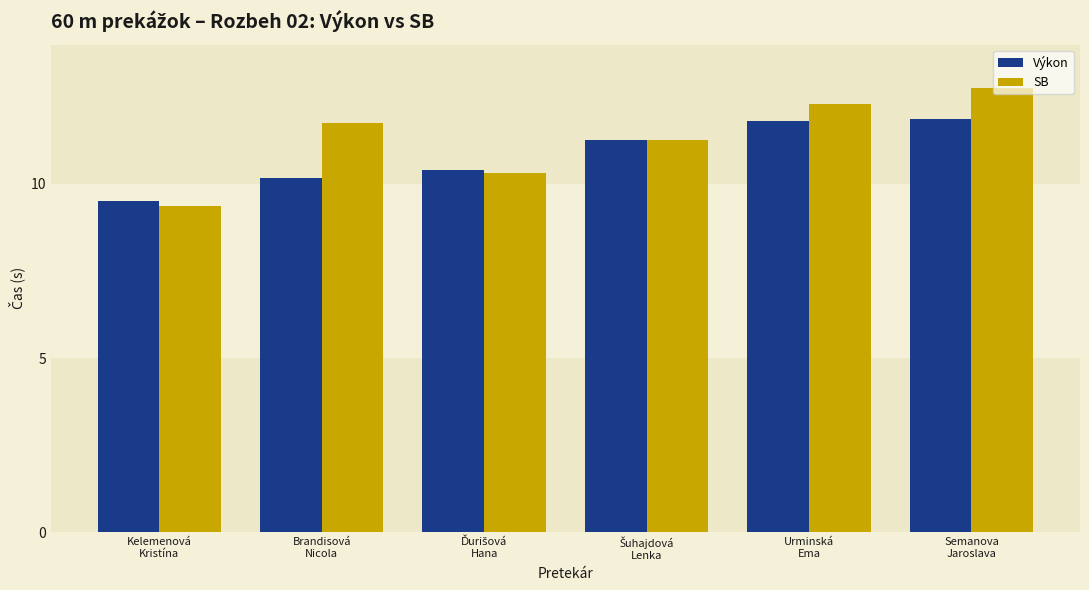

Which series has the largest total across all categories?

SB